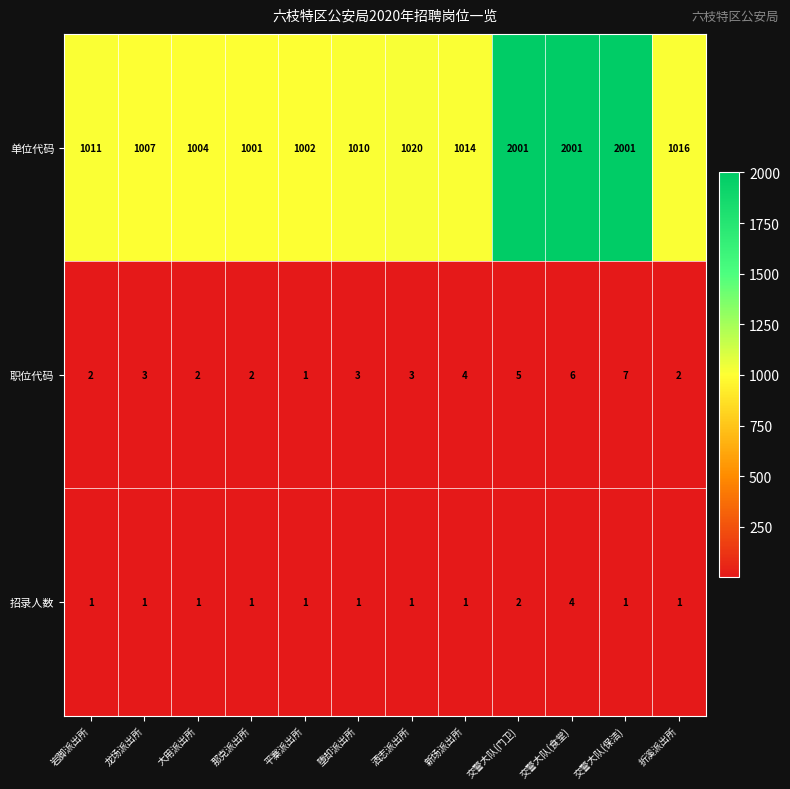

At which label does 职位代码 reach its minimum?

平寨派出所